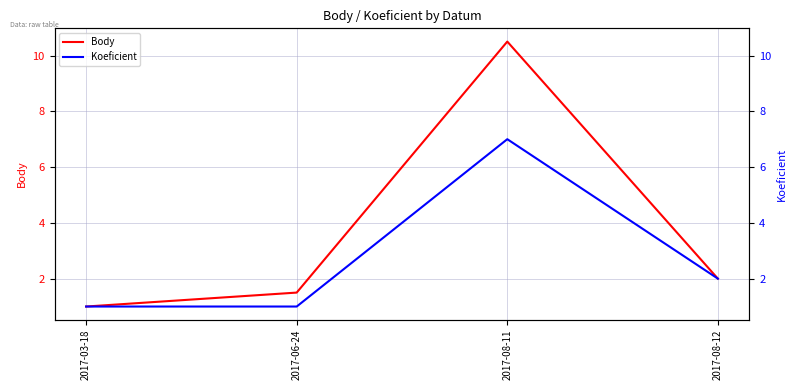

What is the difference between the Body values at 2017-08-12 and 2017-08-11?

8.5